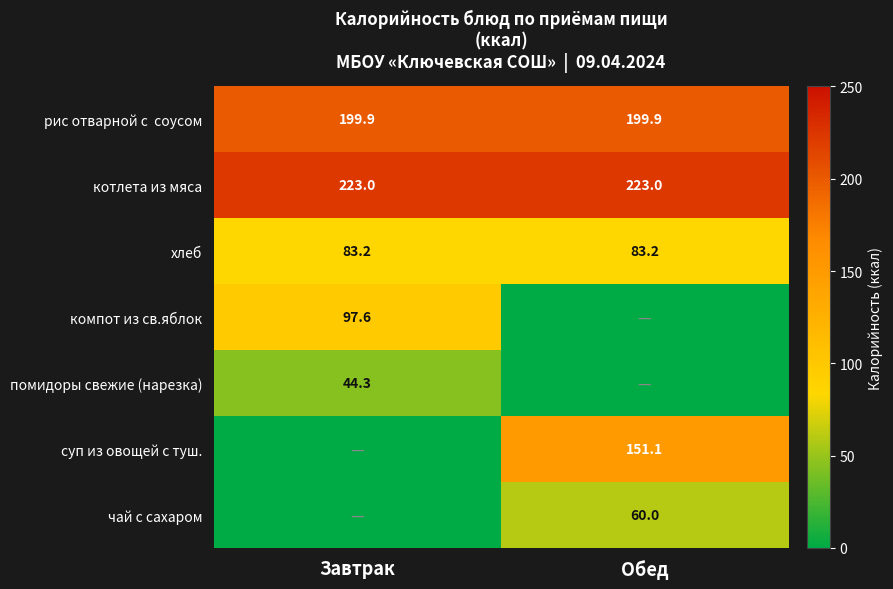

The value of котлета из мяса at Обед is 51.6. True or false?

False